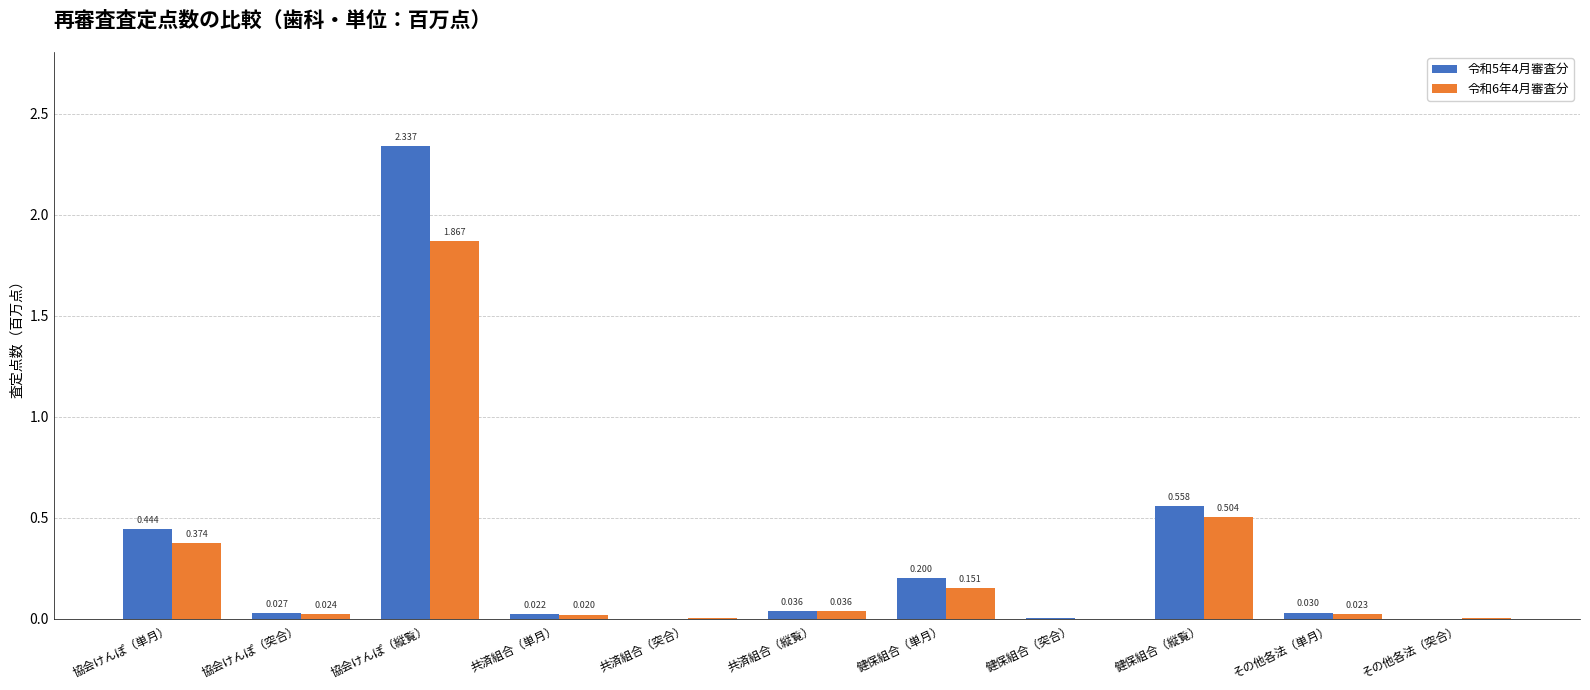

Are the bars horizontal?

No